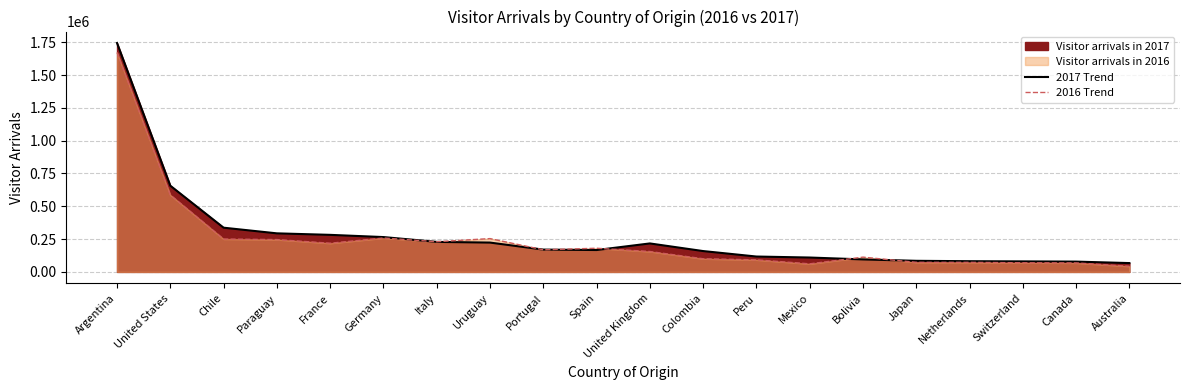

Is the value of 2016 Trend at Peru greater than the value of 2017 Trend at Paraguay?

No